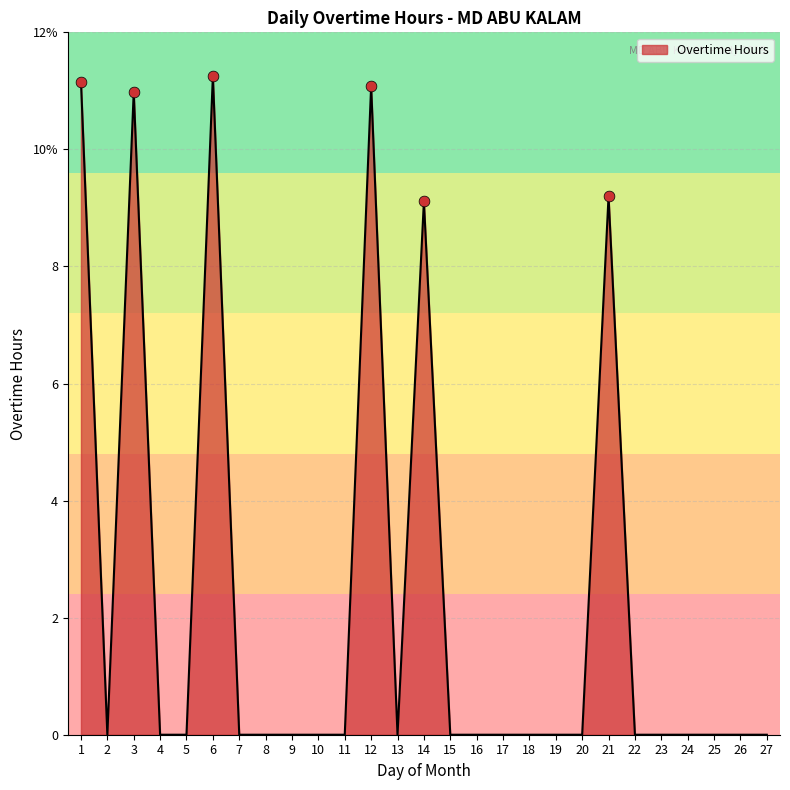

What is the change in value from 3 to 8?

-11.0